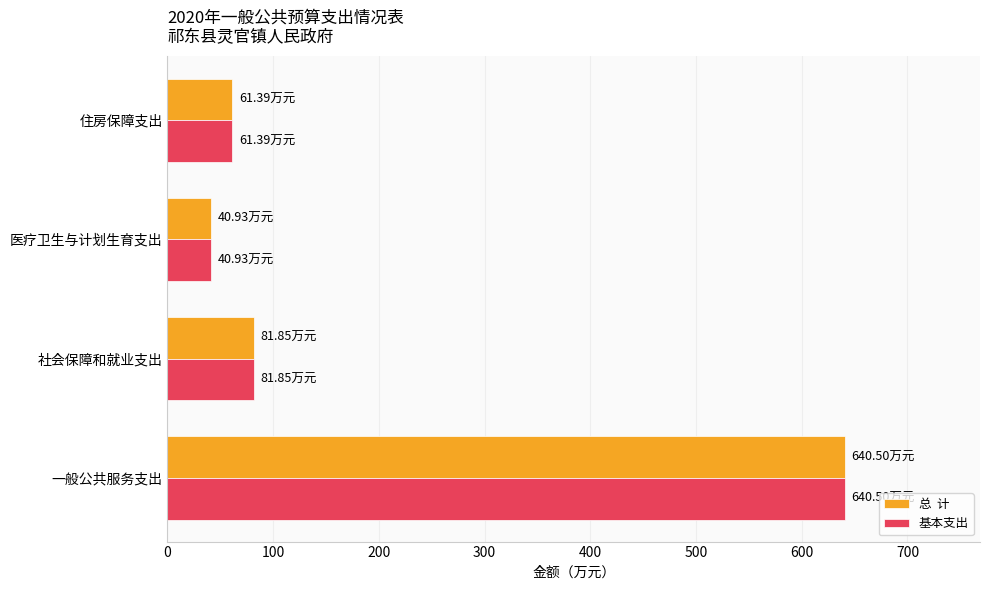

What is the total value across all series at 一般公共服务支出?

1281.0